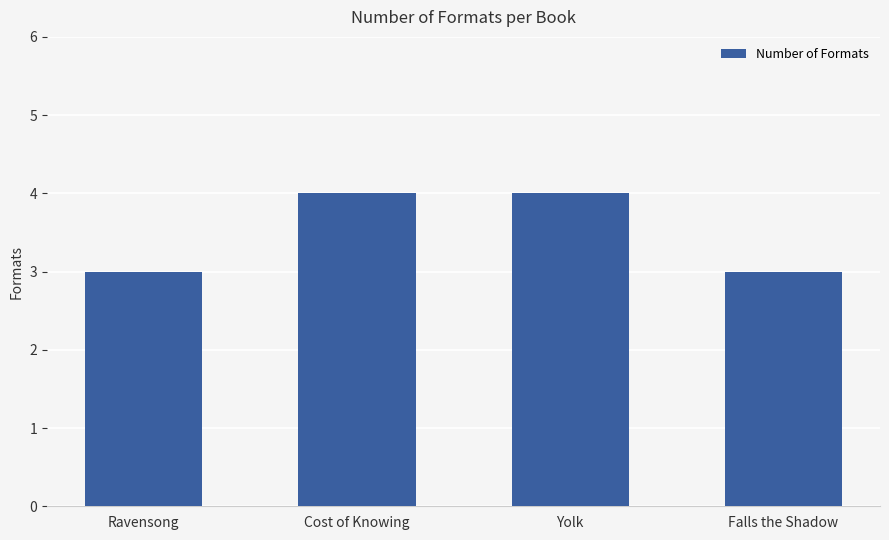

True or false: the data shows 3 at Ravensong.

True